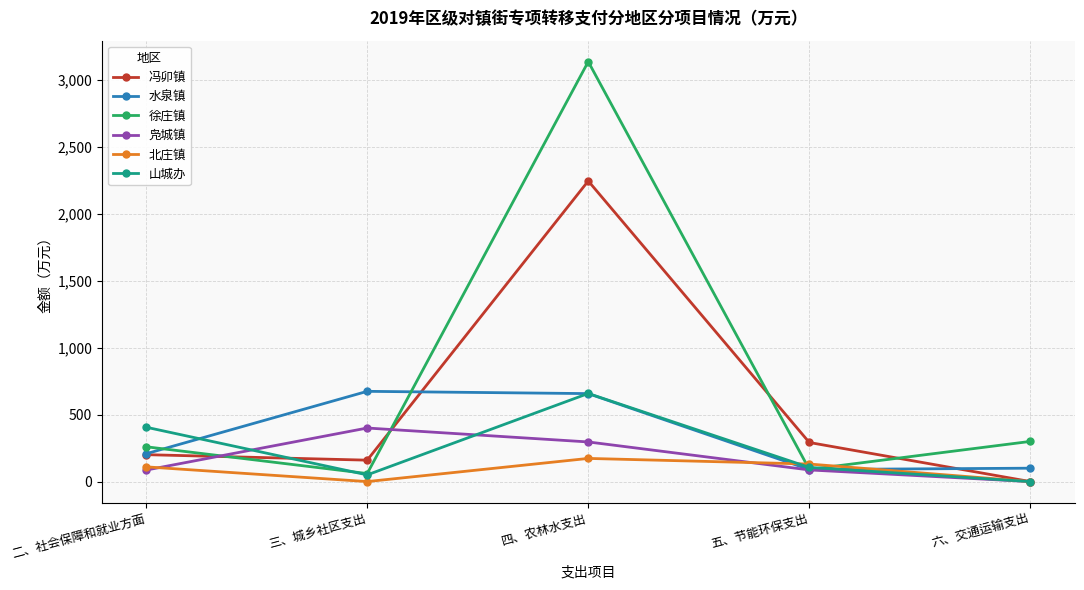

Which category has the lowest value in the 徐庄镇 series?

三、城乡社区支出